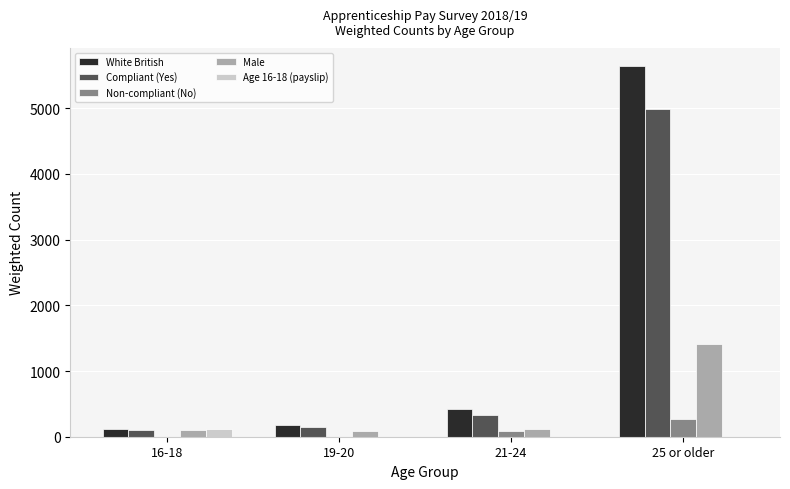

What are all the series names shown in the legend?

White British, Compliant (Yes), Non-compliant (No), Male, Age 16-18 (payslip)